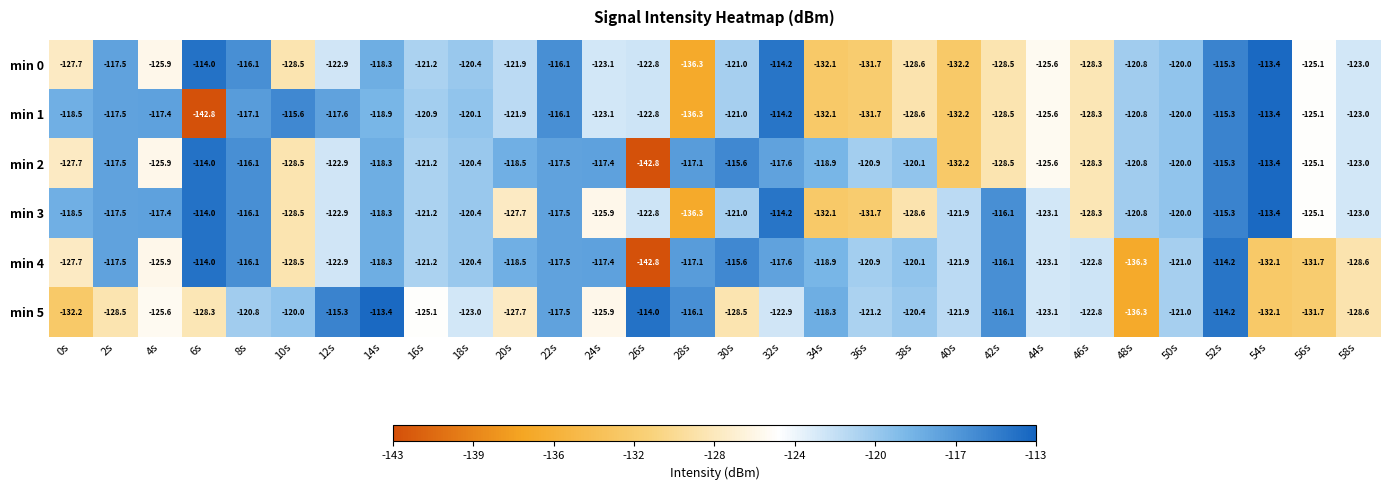

Is the value of min 2 at 2s greater than the value of min 5 at 58s?

Yes